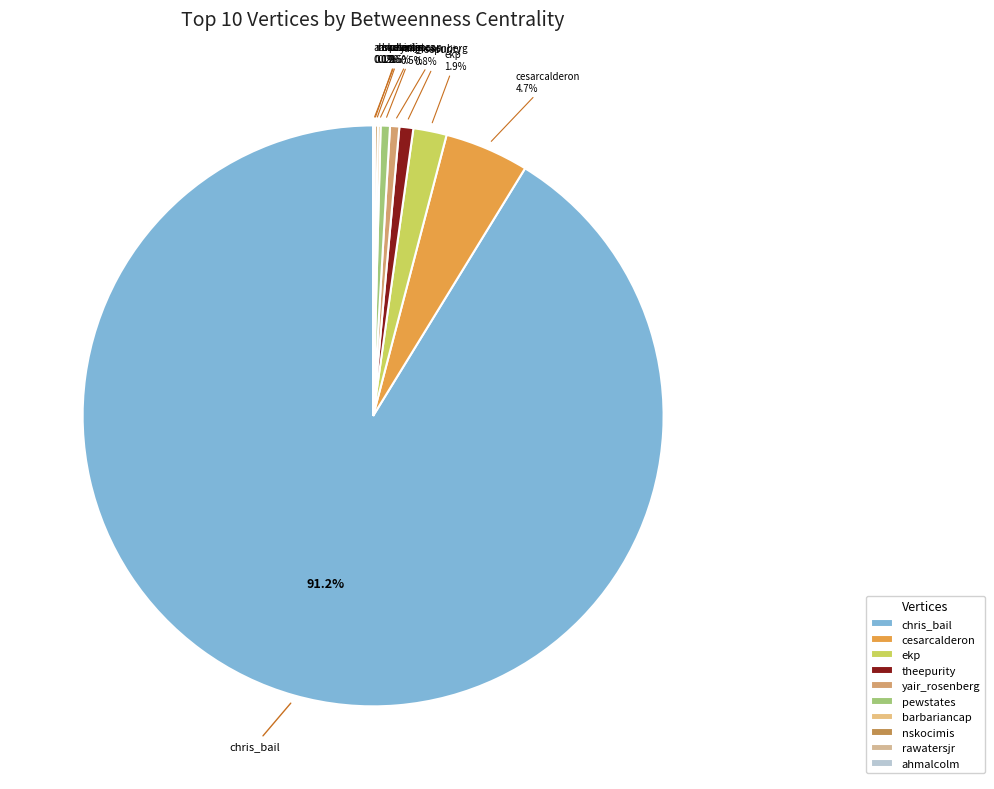

Which slice is the largest?

chris_bail